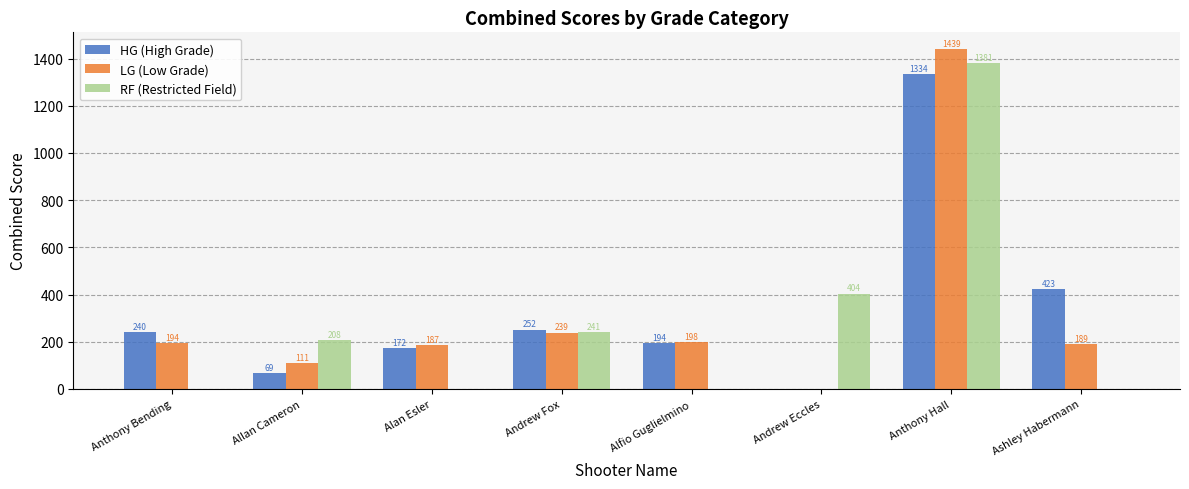

Which label corresponds to the largest value in the chart?

Anthony Hall